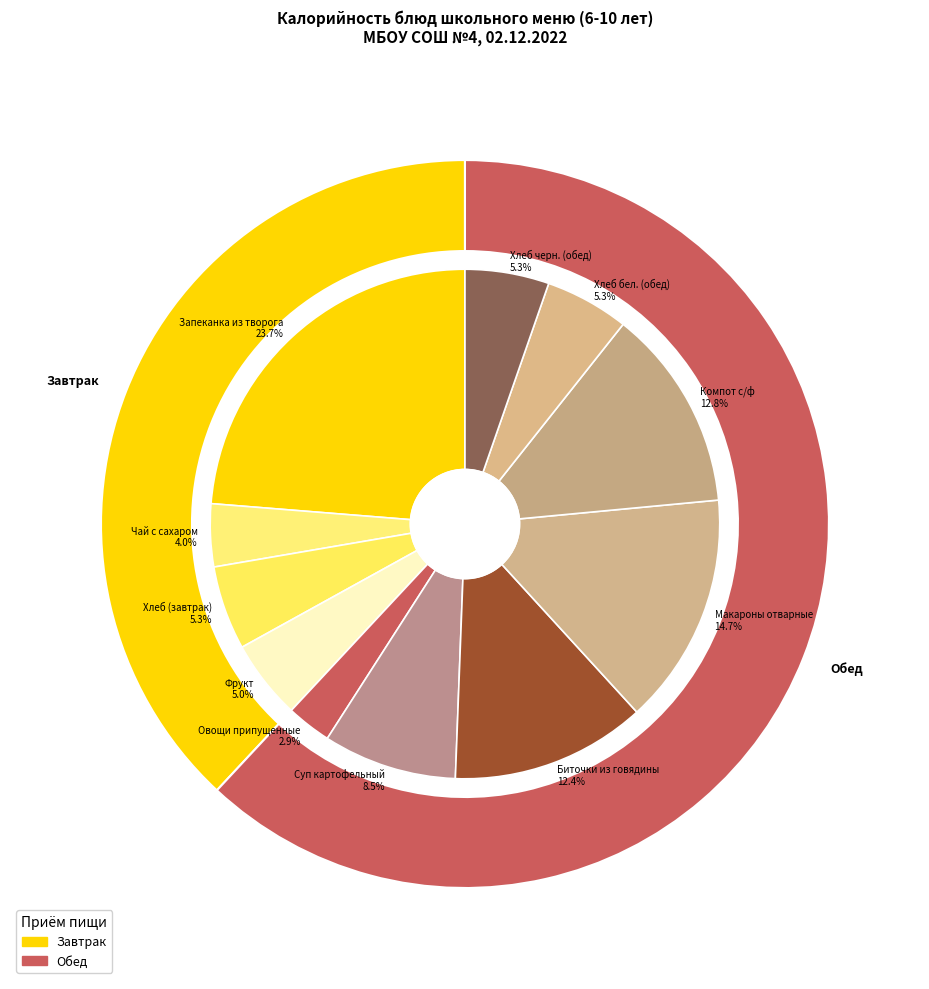

Does Макароны отварные account for over 50% of the chart?

No